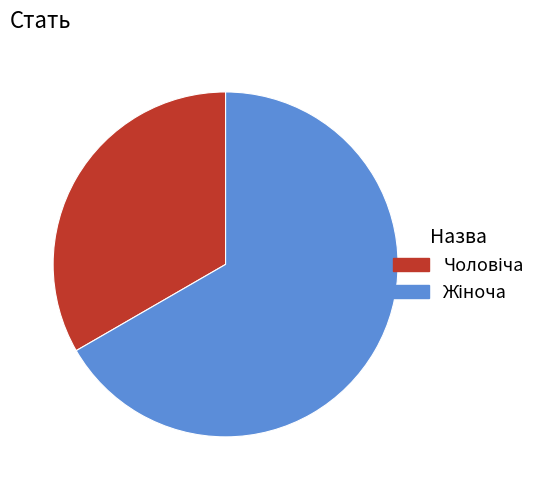

Is there any slice that represents more than half of the pie?

Yes